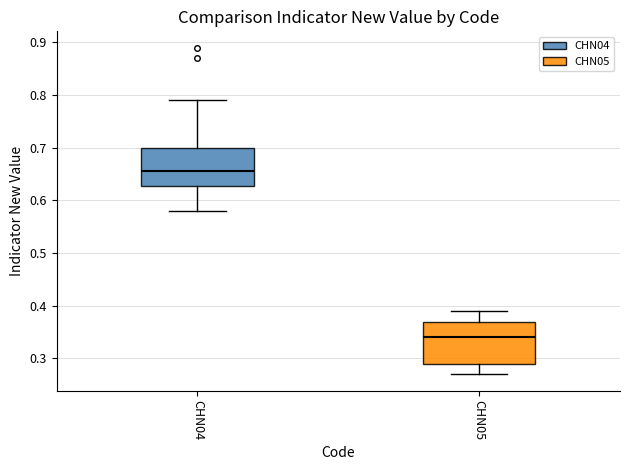

Where is the upper edge of the box for CHN04 on the y-axis? The values are not printed on the chart, so give them approximately, as read against the axis.

0.70